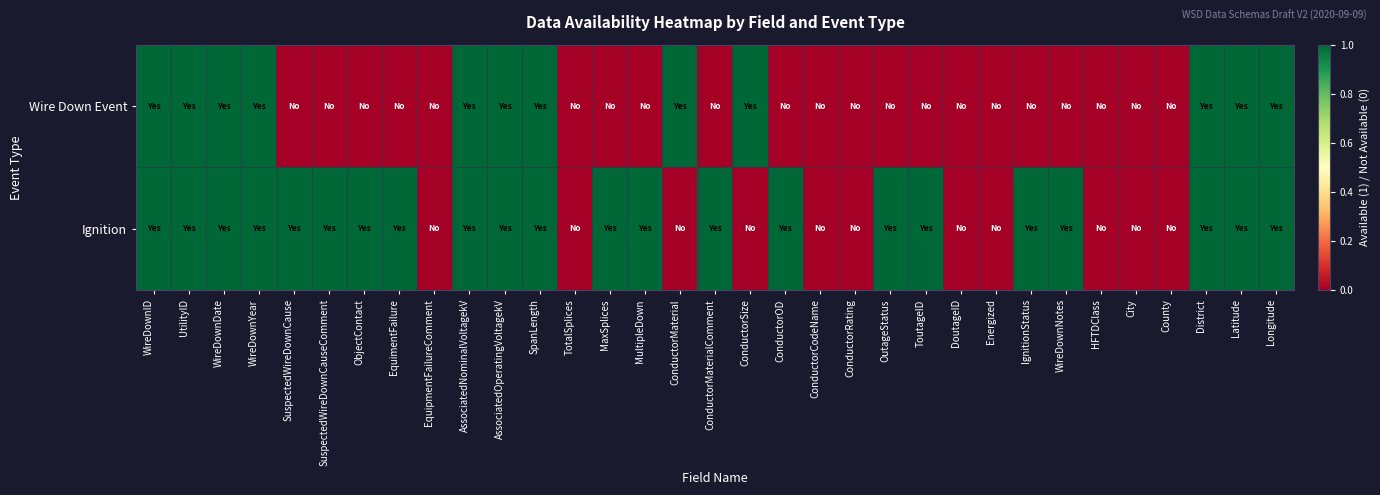

Which series has the largest range (max minus min)?

Wire Down Event